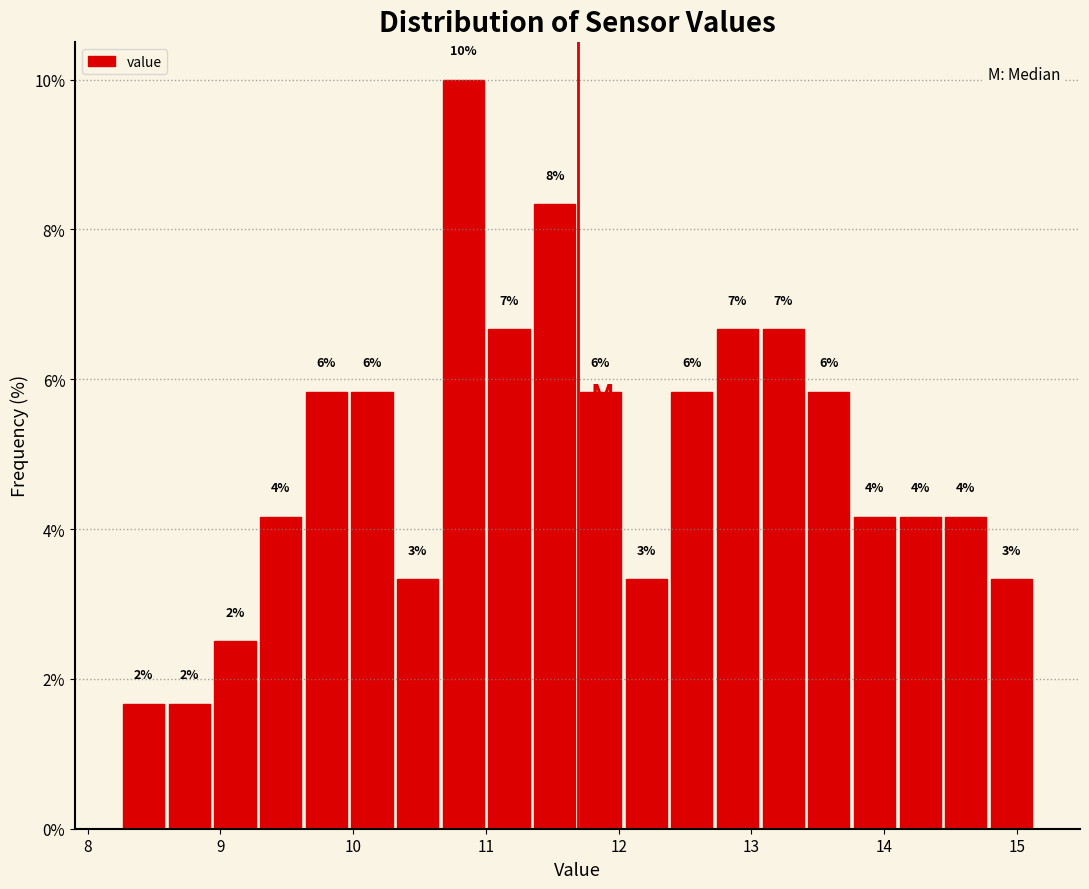

Around what value on the x-axis is the tallest bar? Give the approximate position of its centre, as read against the axis.

10.8